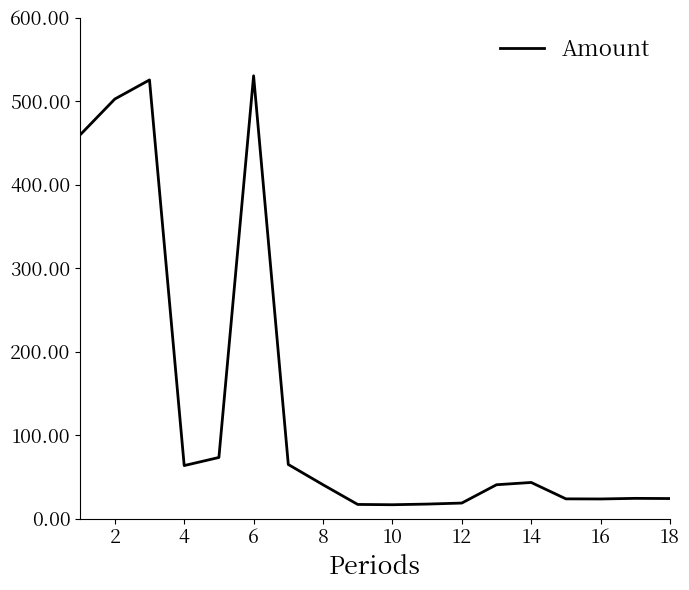

What is the maximum value shown in the chart?

530.2